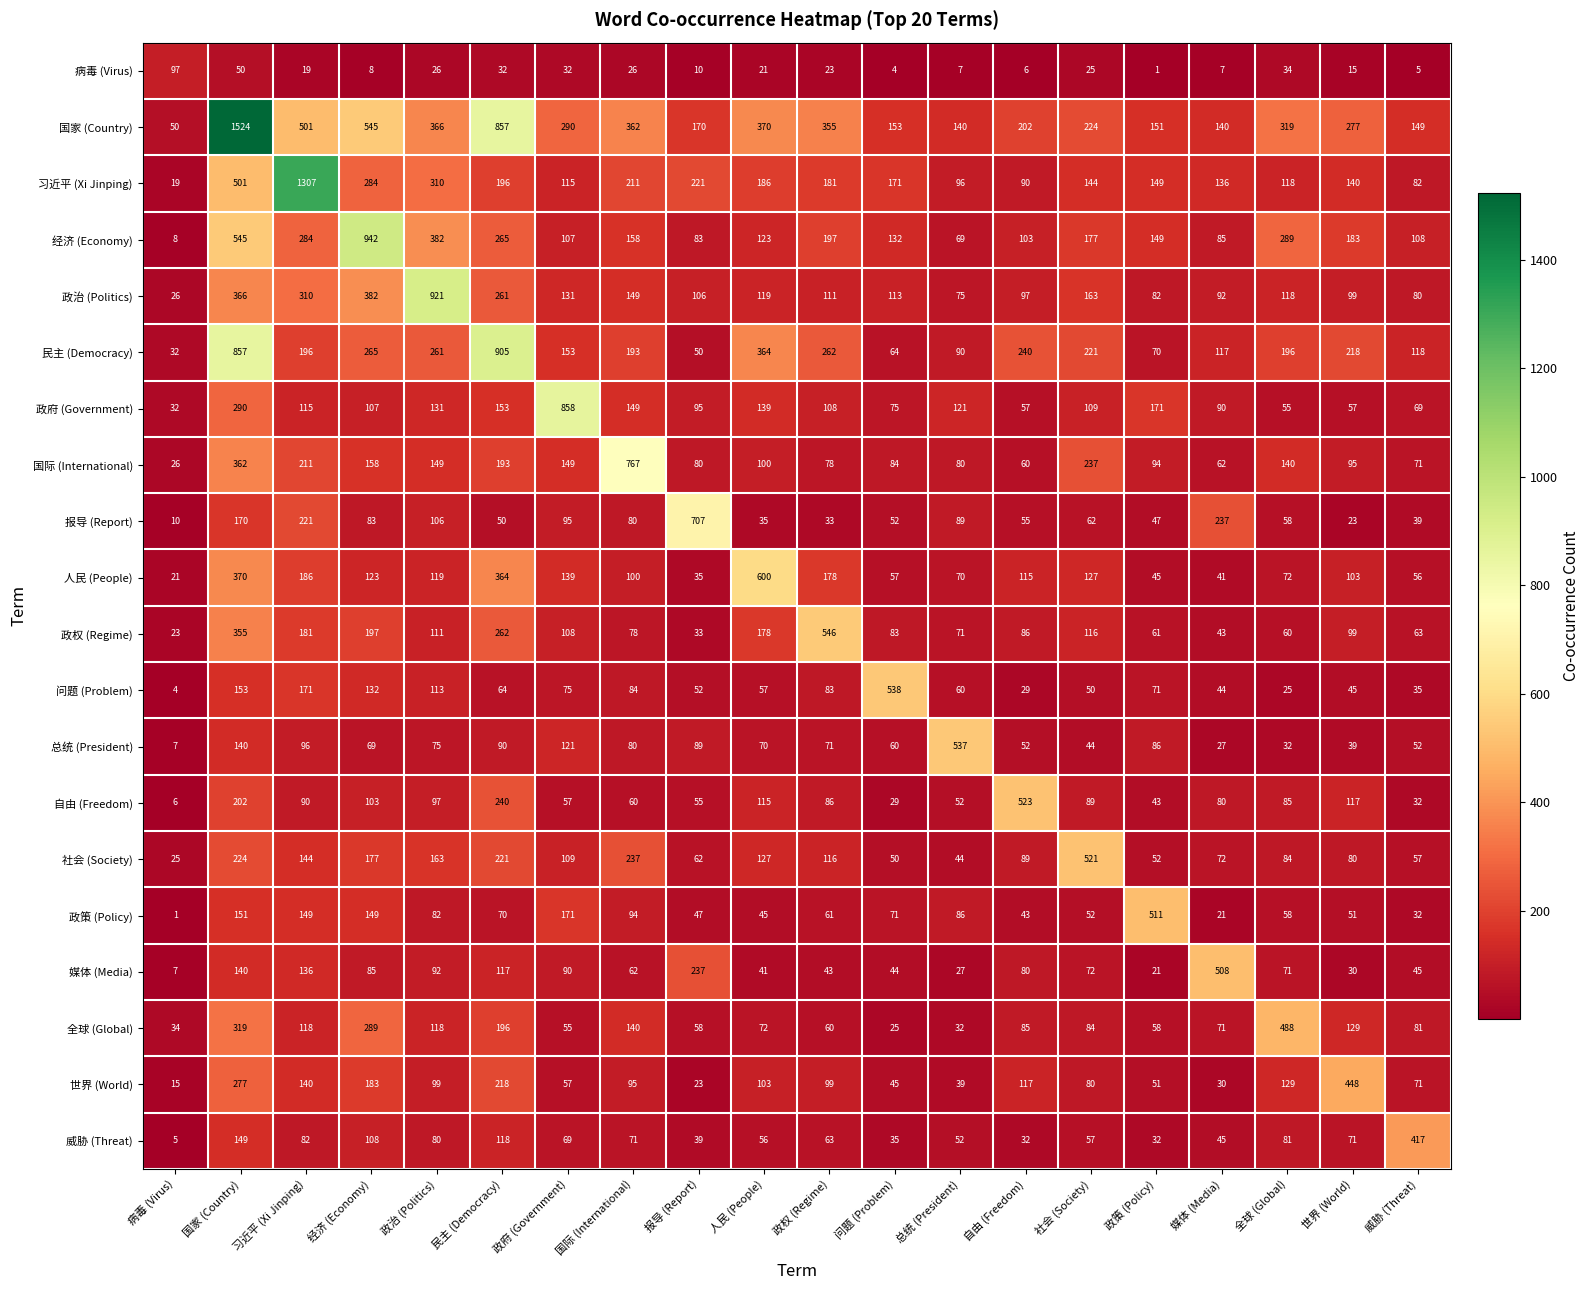

What is the difference between the maximum and minimum values in the 国际 (International) series?

741